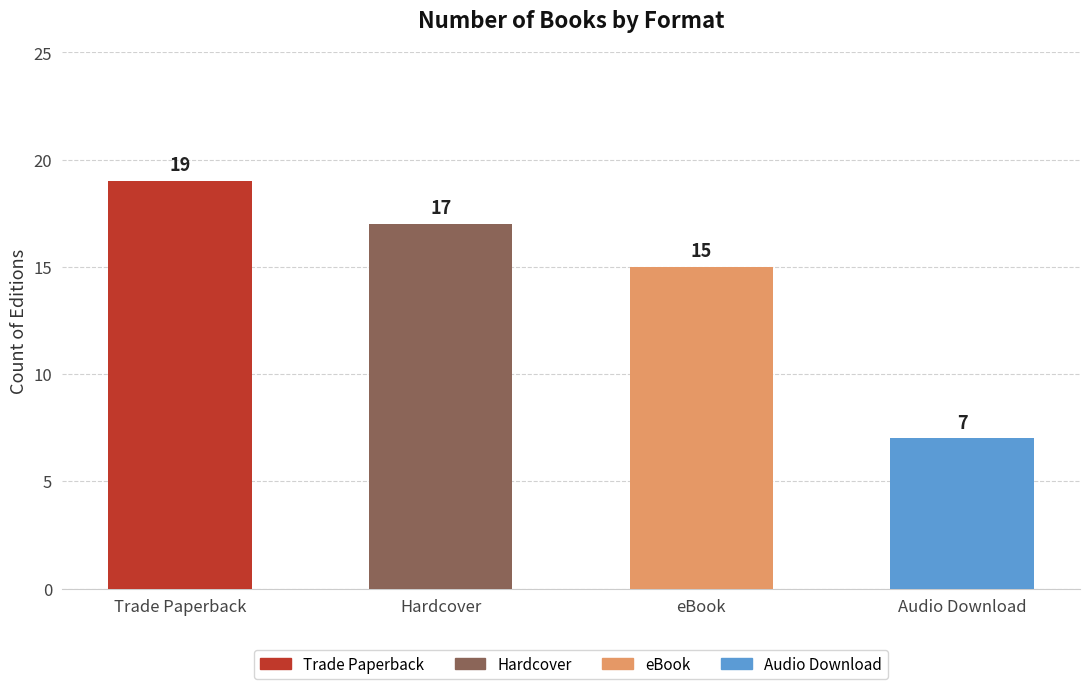

What is the change in value from eBook to Audio Download?

-8